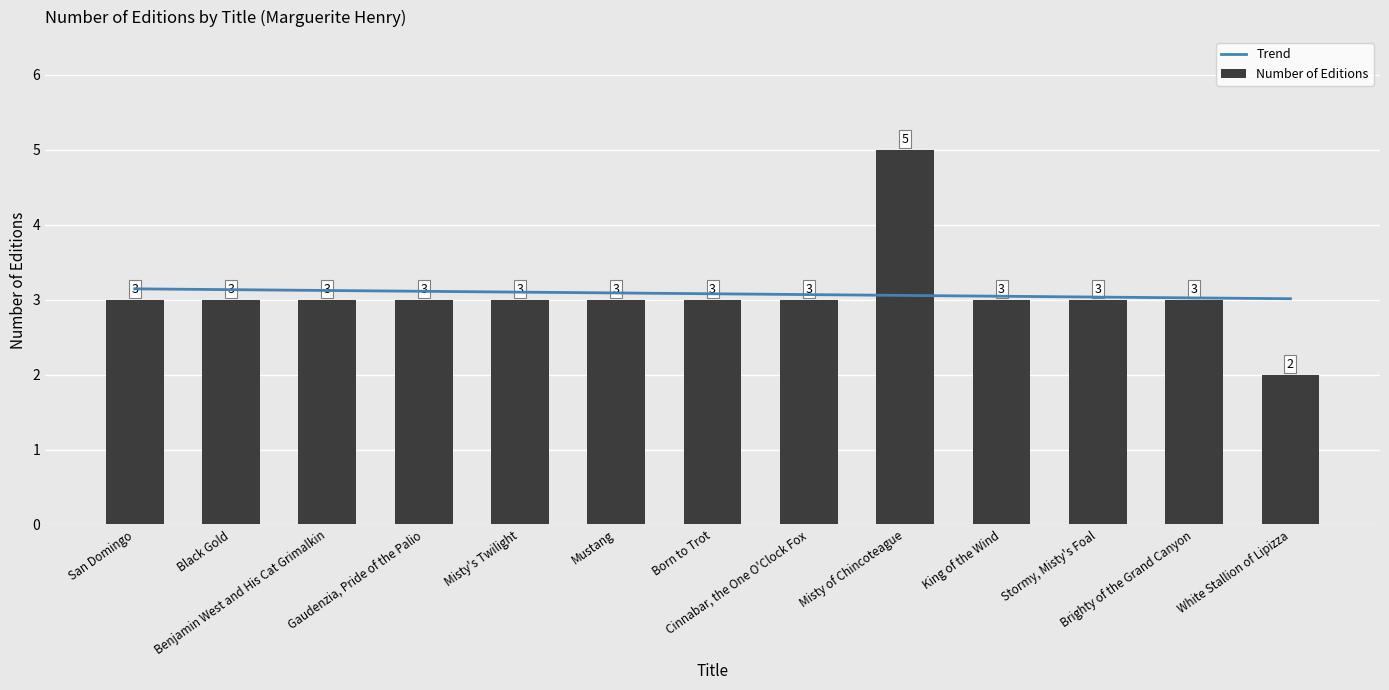

Which category has the lowest value across all series?

White Stallion of Lipizza